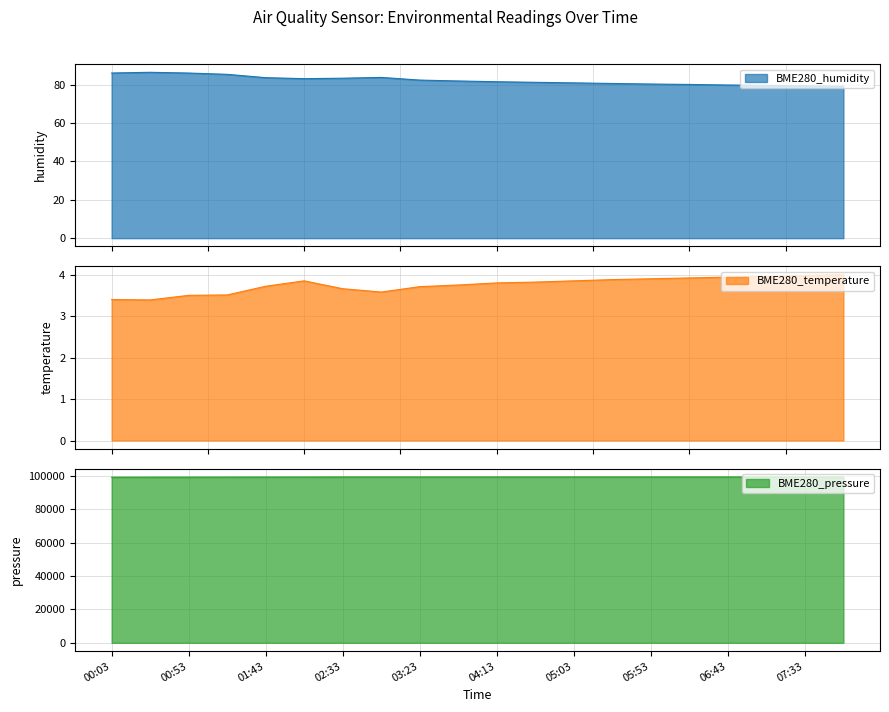

Reading left to right, what are all the values shown in this chart?

BME280_humidity: 86.0	86.4	86.0	85.4	83.6	83.1	83.3	83.8	82.4	81.9	81.5	81.2	80.9	80.6	80.3	80.1	79.8	79.6	79.4	79.2
BME280_temperature: 3.4	3.4	3.5	3.5	3.7	3.9	3.7	3.6	3.7	3.8	3.8	3.8	3.9	3.9	3.9	3.9	3.9	4.0	4.0	4.0
BME280_pressure: 99258.2	99272.8	99279.5	99308.2	99334.7	99339.2	99362.4	99362.6	99365.5	99370.0	99372.0	99374.0	99376.0	99378.0	99380.0	99382.0	99384.0	99386.0	99388.0	99390.0